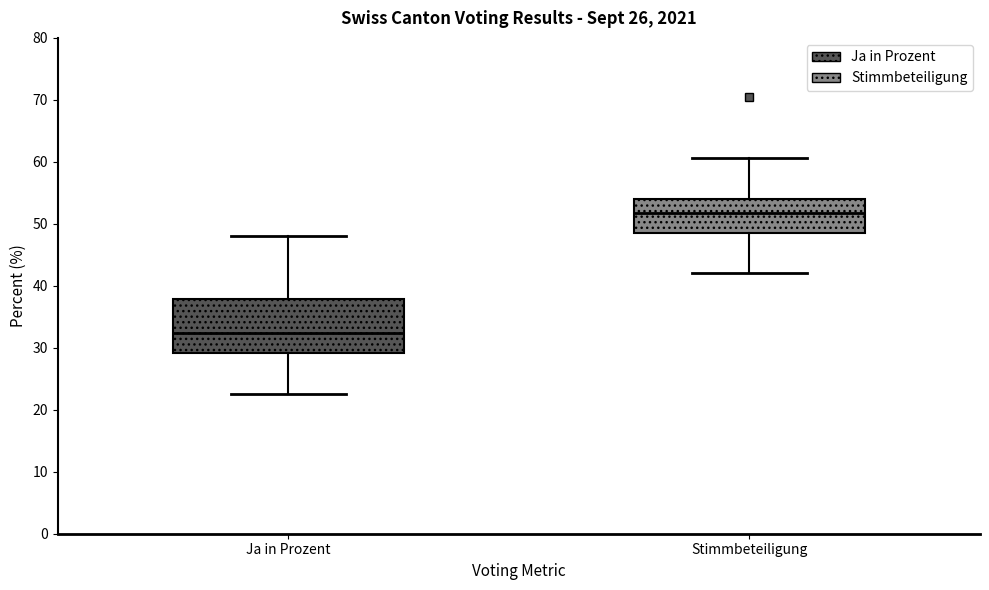

Comparing the boxes themselves (not the whiskers), which one is the tallest?

Ja in Prozent